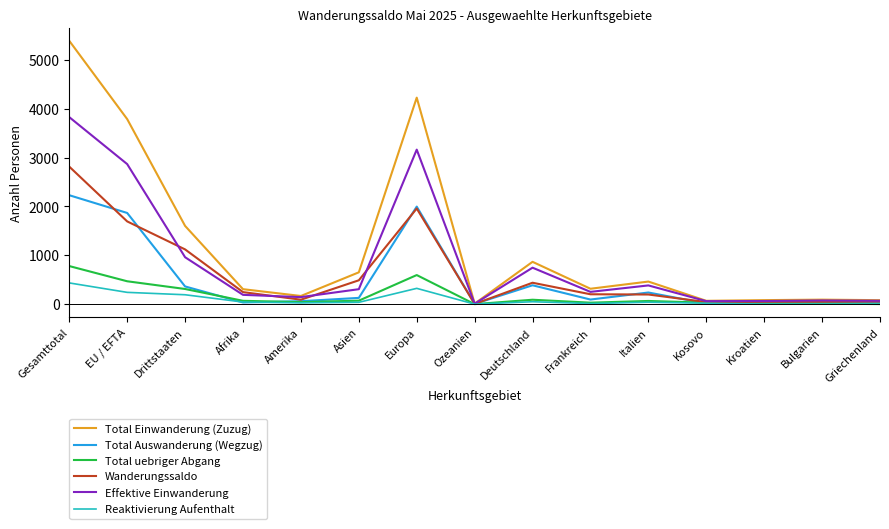

What position from the right is Griechenland?

1